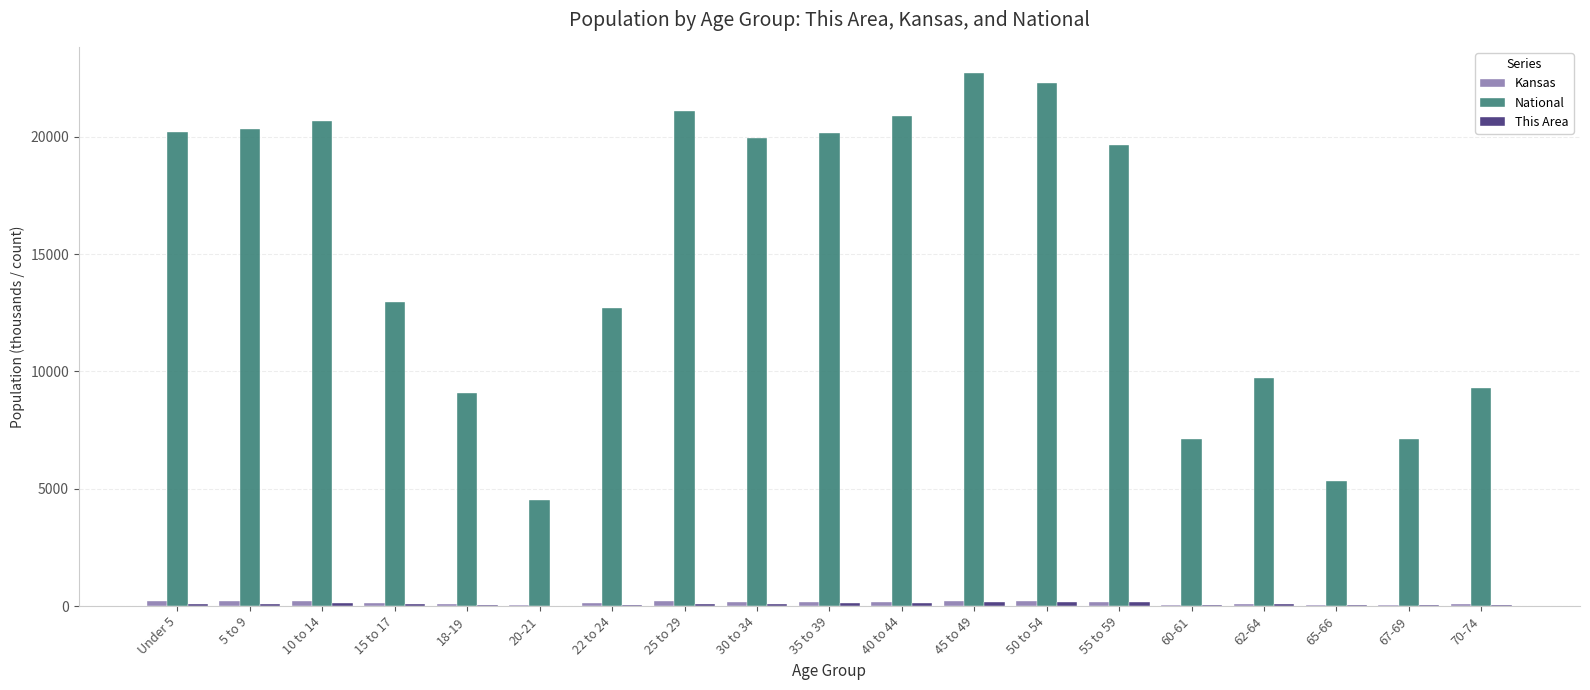

The value of National at 25 to 29 is 21101.8. True or false?

True